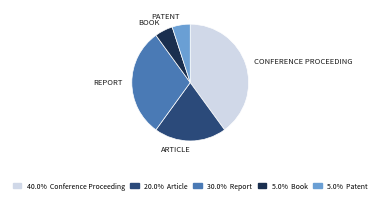

Does any single category account for the majority?

No